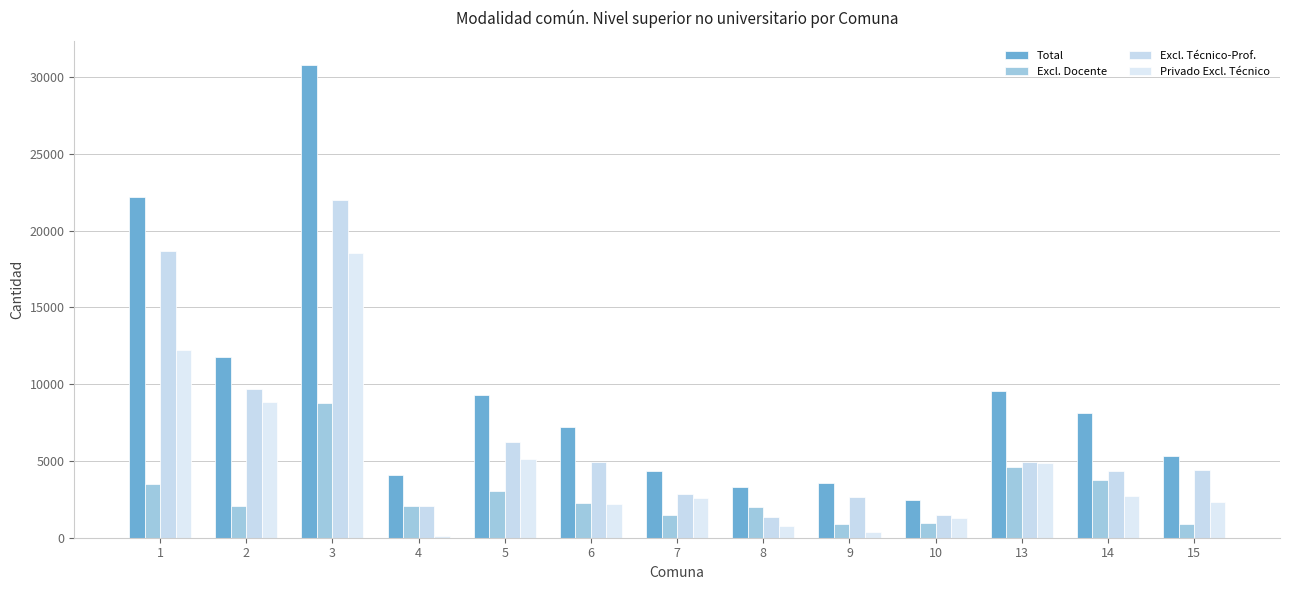

Where does the Excl. Técnico-Prof. series first go above 4422?

1